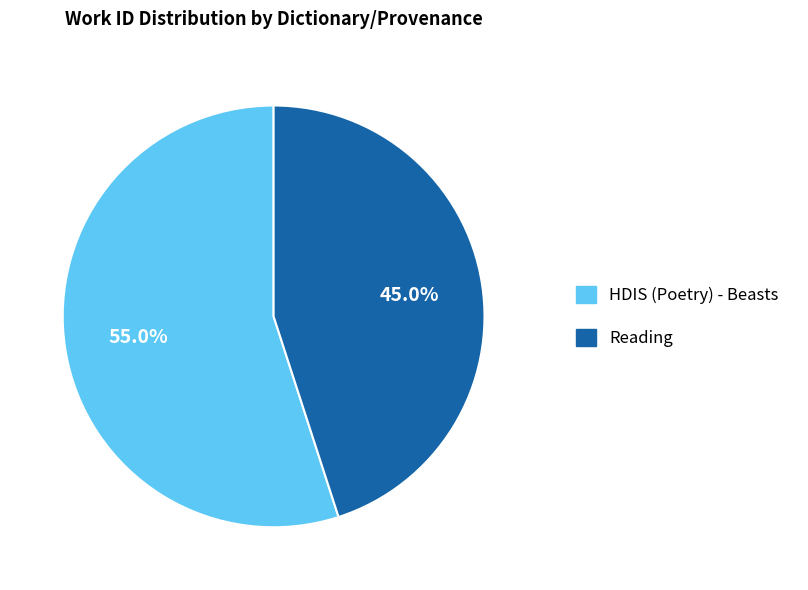

To the nearest percent, what percentage of the pie is HDIS (Poetry) - Beasts?

55%